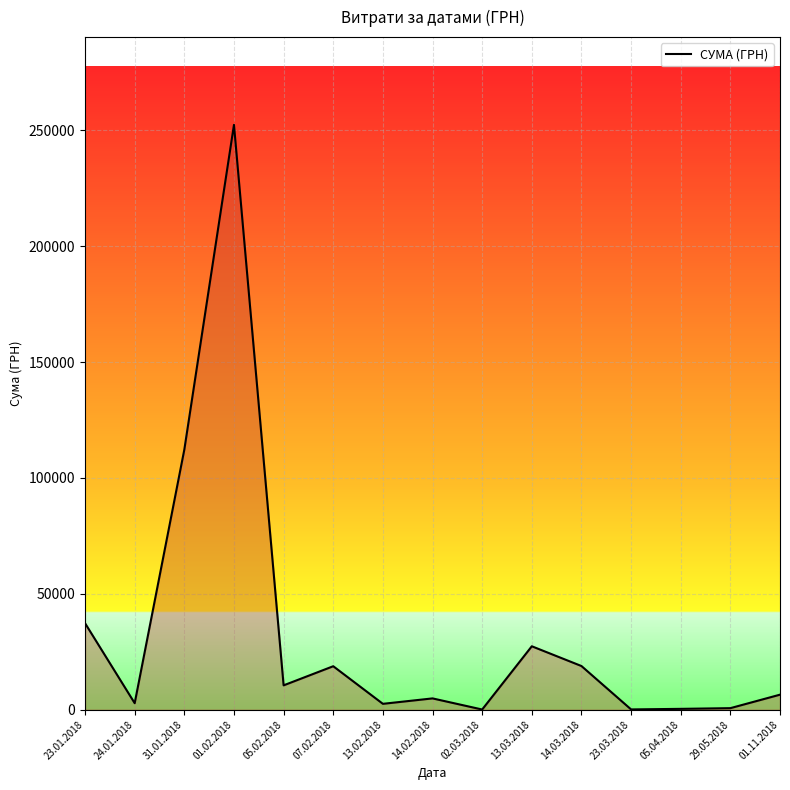

What is the difference between the values at 23.01.2018 and 13.03.2018?

9951.4